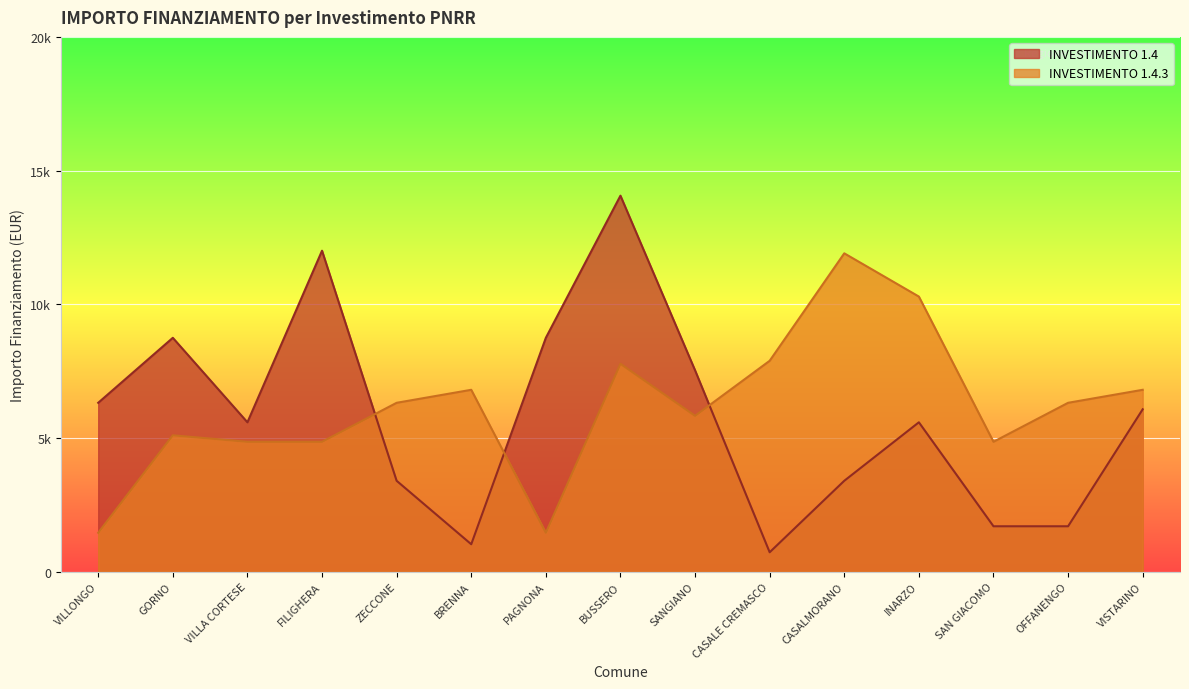

Reading left to right, transcribe all the data shown in this chart.

INVESTIMENTO 1.4: 6318	8748	5589	12005	3402	1029	8748	14063	7533	729	3402	5589	1701	1701	6075
INVESTIMENTO 1.4.3: 1458	5103	4860	4860	6318	6804	1458	7776	5831	7889	11907	10290	4860	6318	6804